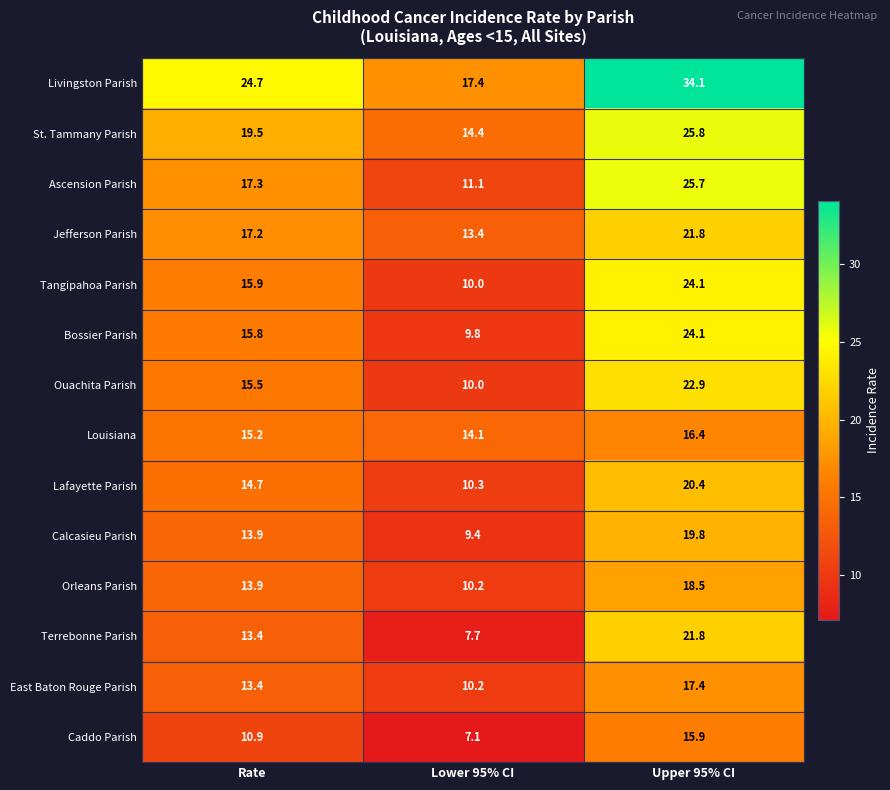

Read the East Baton Rouge Parish value at Lower 95% CI.

10.2